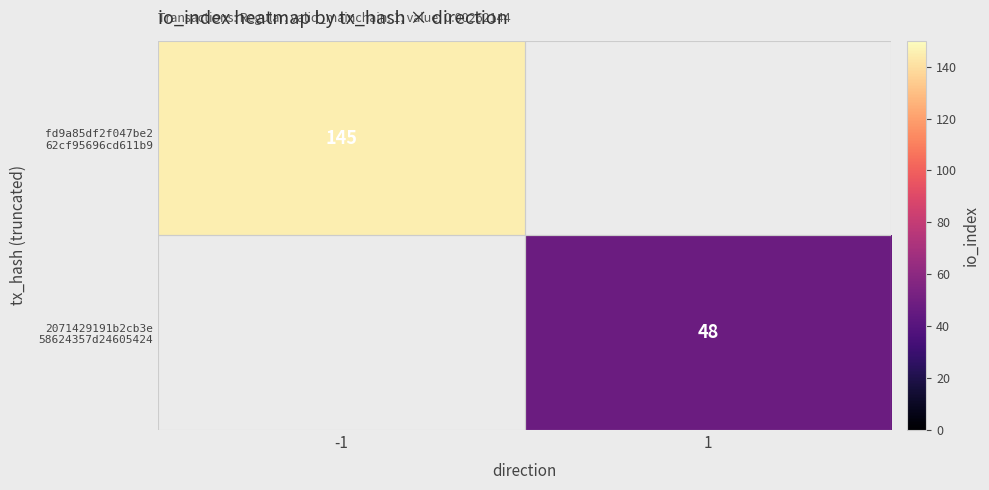

At -1, list the series in order from largest to smallest.

fd9a85df2f047be2 62cf95696cd611b9, 2071429191b2cb3e 58624357d24605424